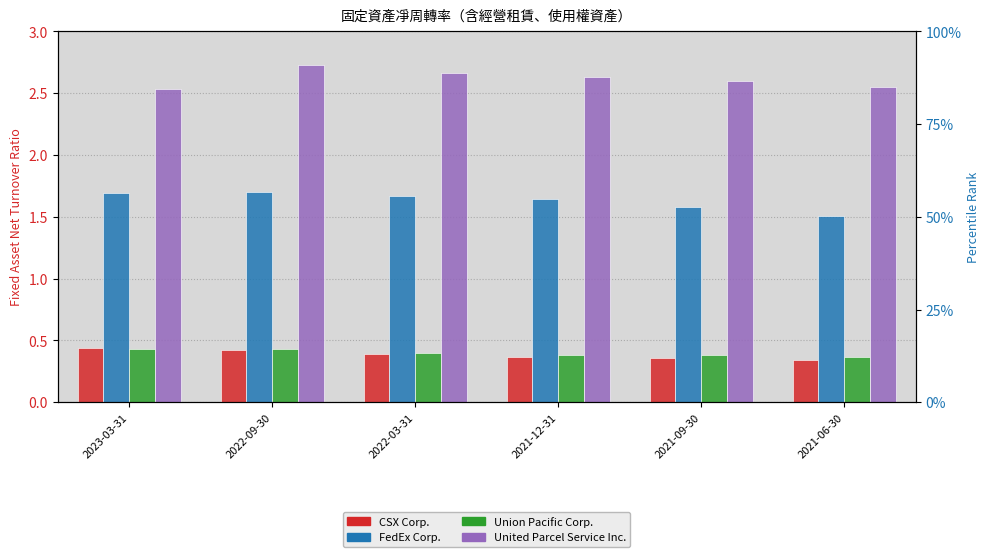

What is the difference between the maximum and minimum values in the United Parcel Service Inc. series?

0.2